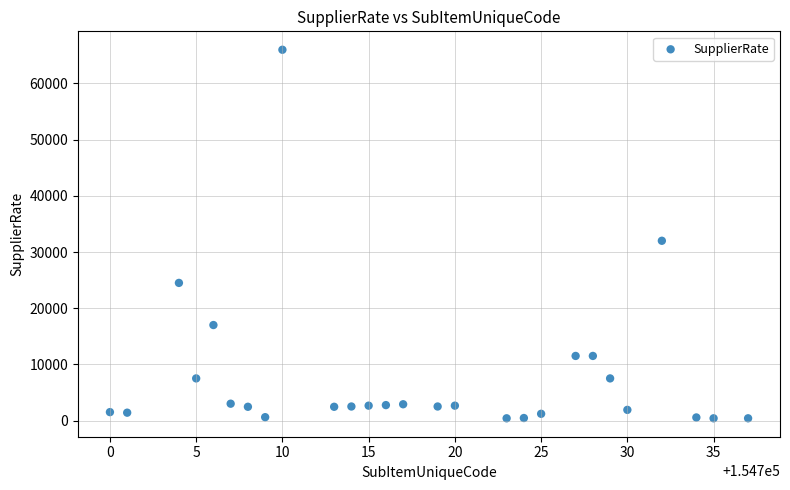

What is the range of Y values (max minus min)?

65600